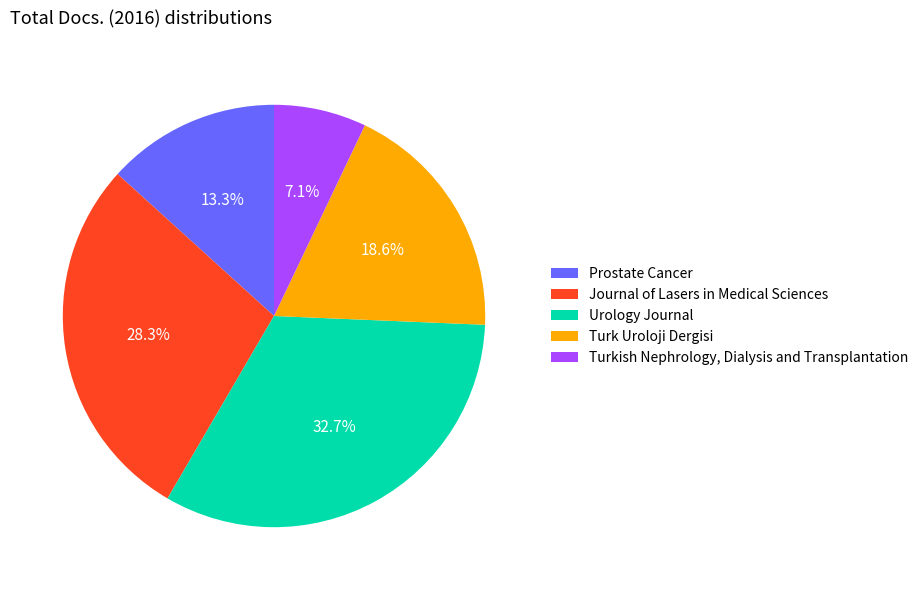

What is the ratio of the value at Turk Uroloji Dergisi to the value at Turkish Nephrology, Dialysis and Transplantation?

2.6